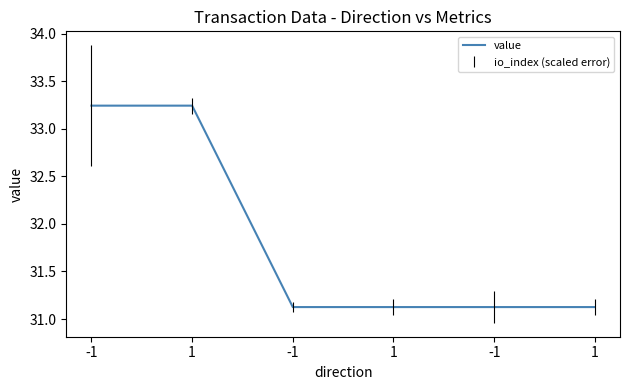

Where is the data nearest to the value 32?

-1